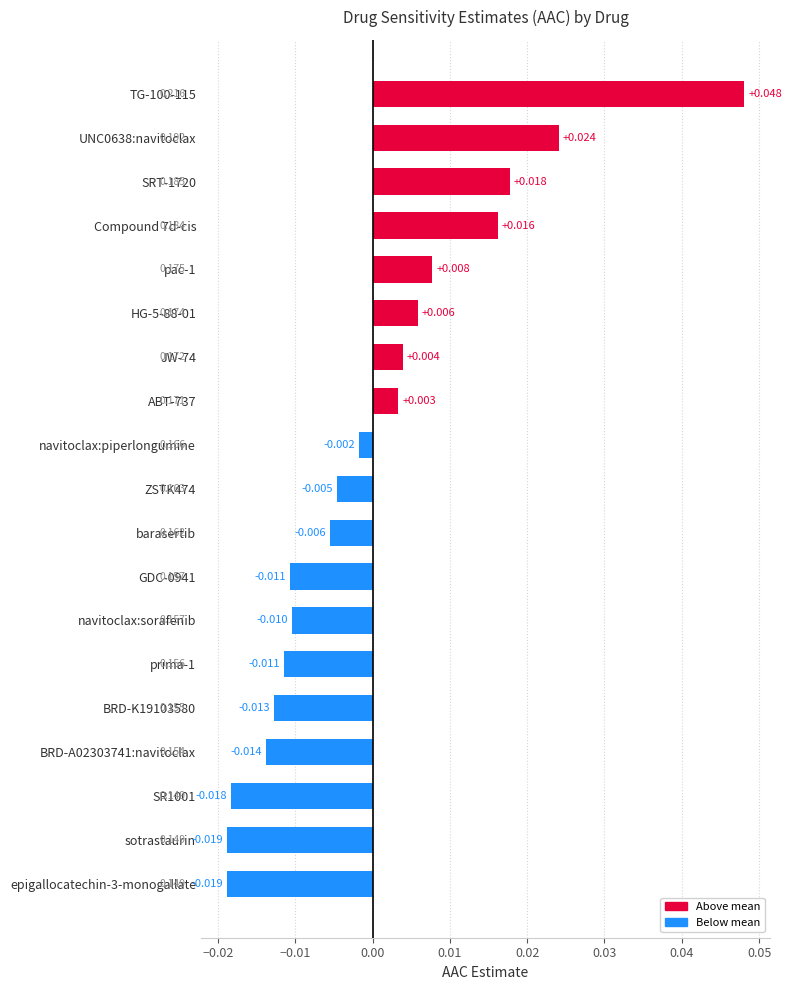

Where is the data nearest to the value 0?

navitoclax:piperlongumine